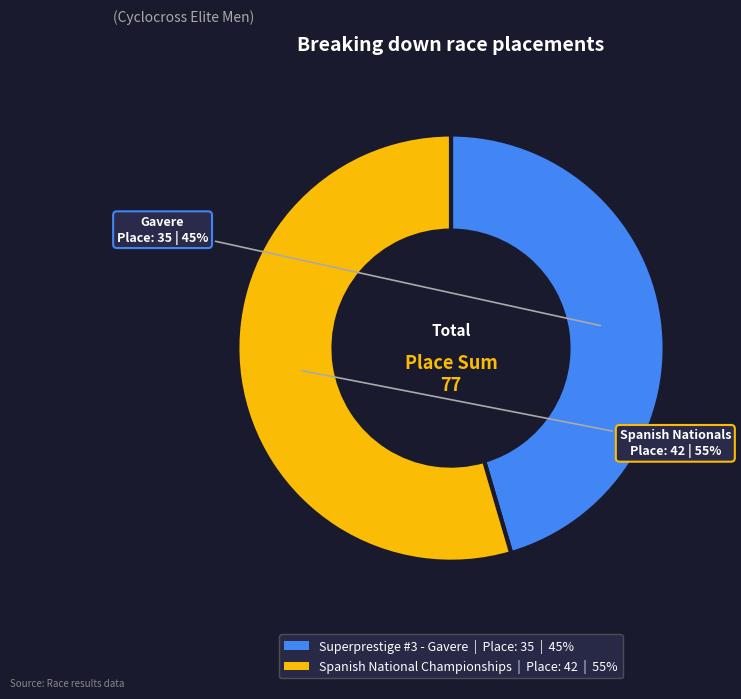

How many slices are in this pie chart?

2